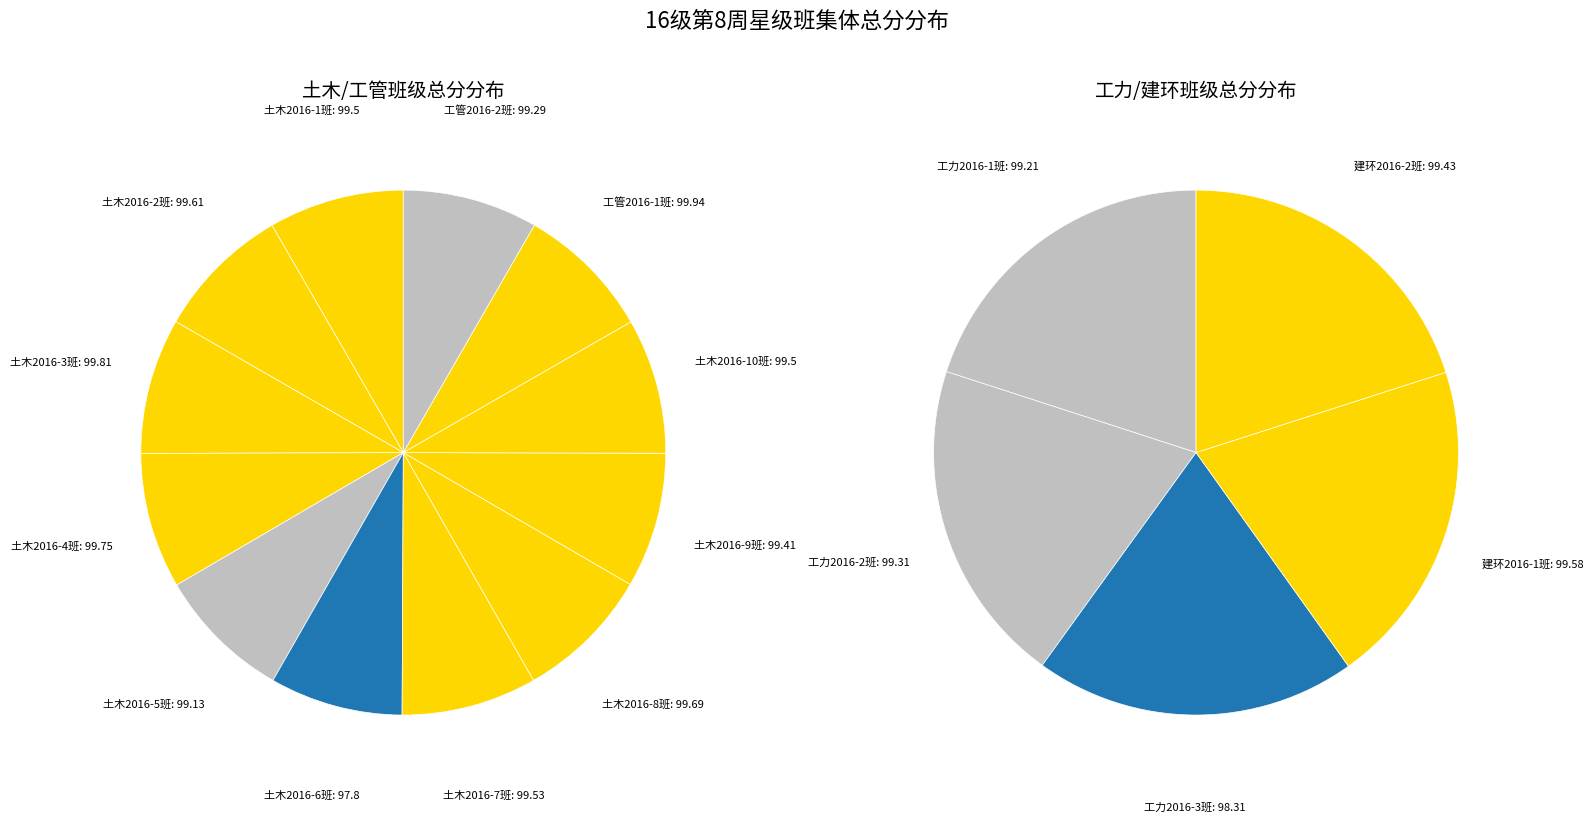

What is the total percentage of 土木2016-4班 and 土木2016-7班?

16.7%